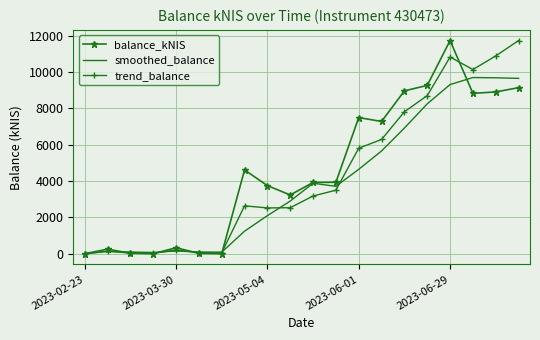

What is the maximum value for balance_kNIS?

11737.6